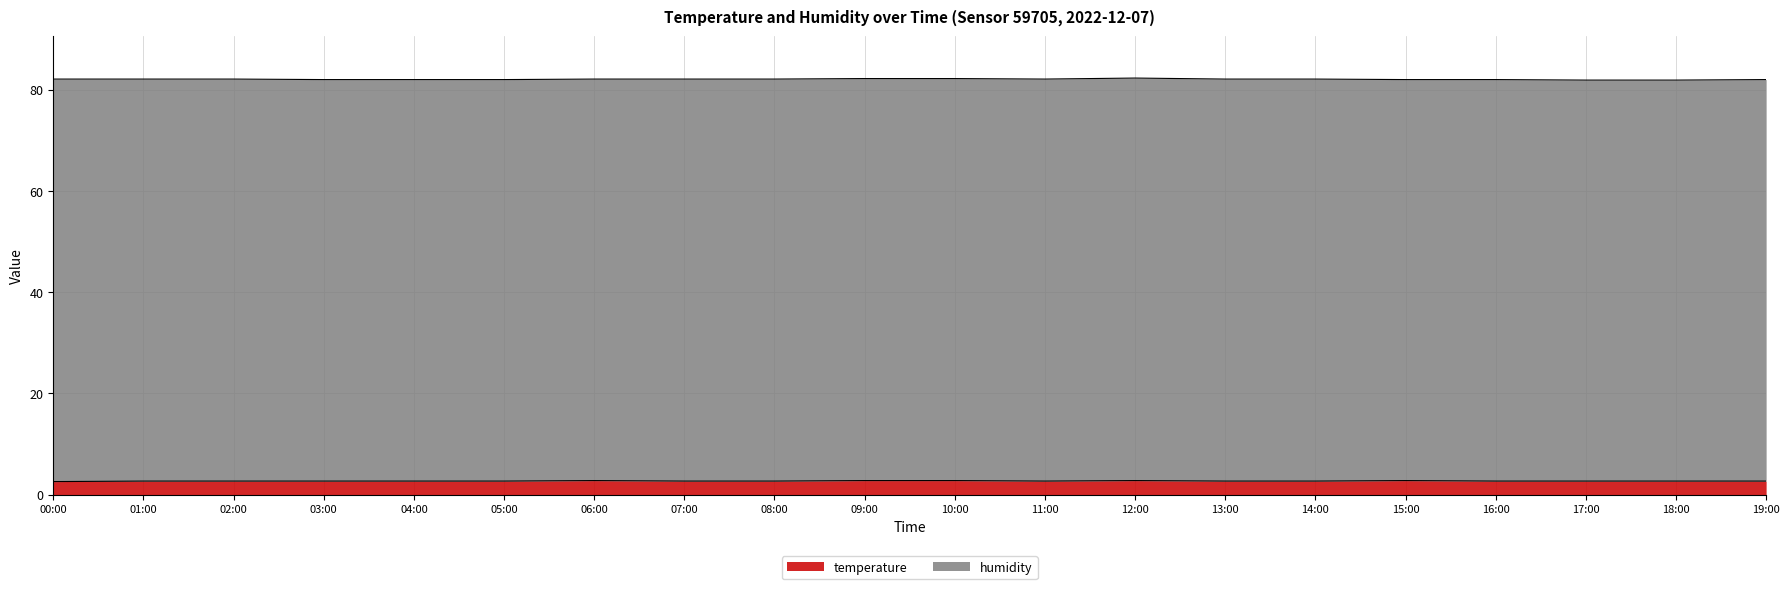

What is the ratio of the value at 09:00 to the value at 10:00?

1.0